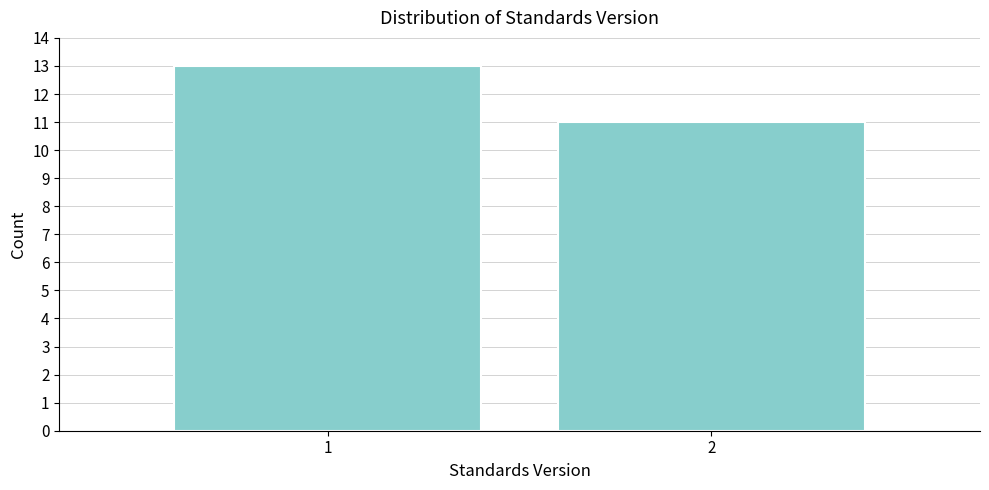

Reading left to right, list all the values displayed in this chart.

1=13	2=11